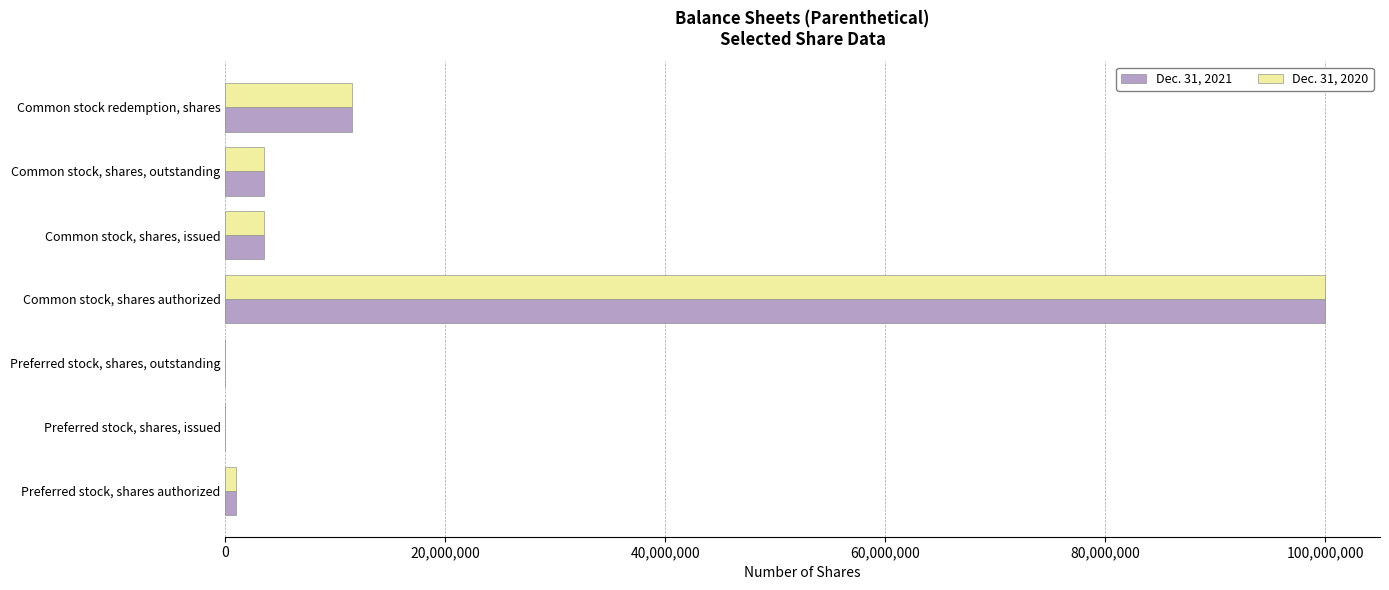

True or false: Dec. 31, 2021 has a value of -32099752 at Preferred stock, shares, outstanding.

False